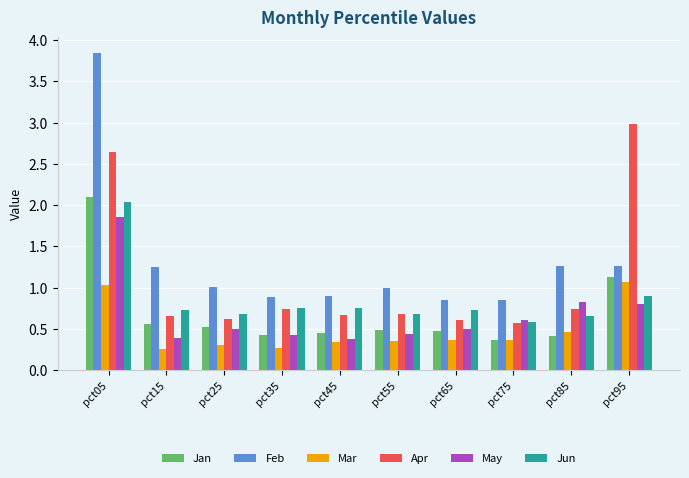

Which series has the widest spread of values?

Feb